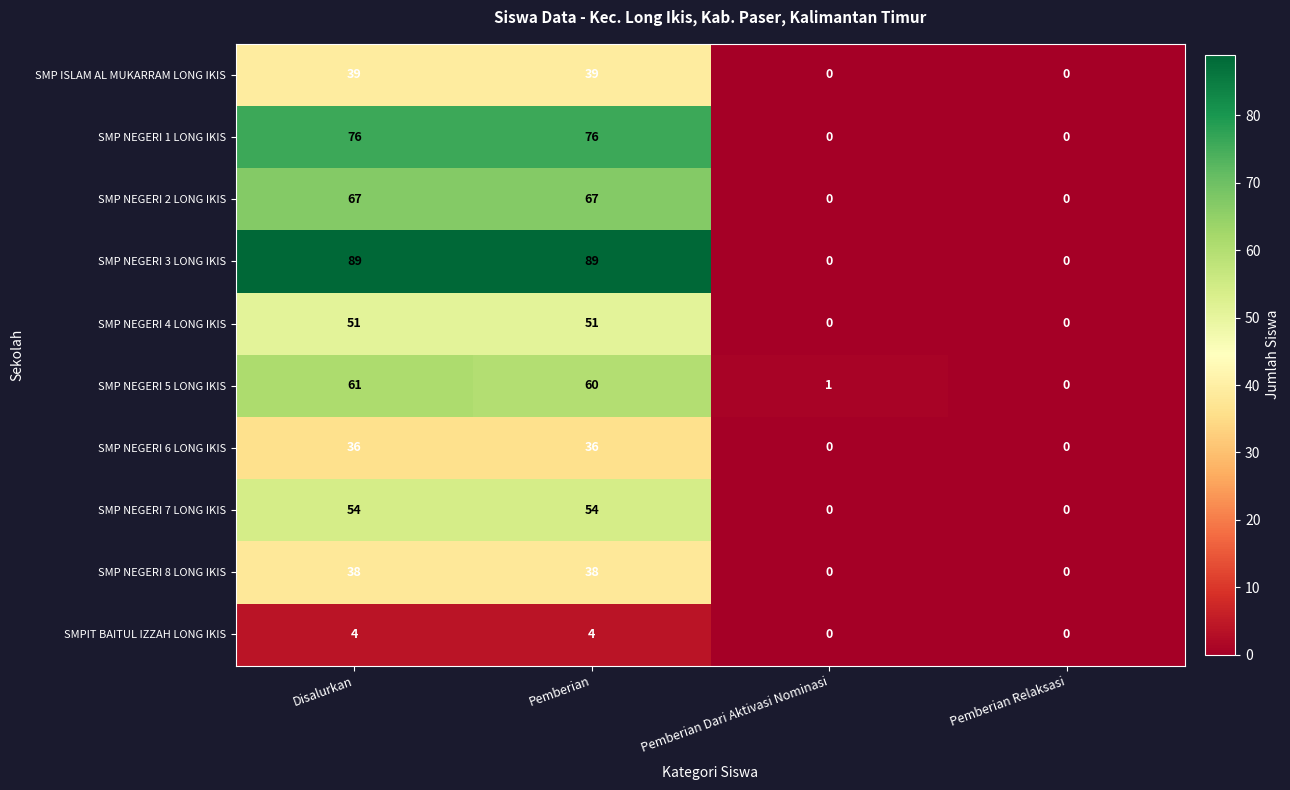

List the series in order of their peak value, lowest first.

SMPIT BAITUL IZZAH LONG IKIS, SMP NEGERI 6 LONG IKIS, SMP NEGERI 8 LONG IKIS, SMP ISLAM AL MUKARRAM LONG IKIS, SMP NEGERI 4 LONG IKIS, SMP NEGERI 7 LONG IKIS, SMP NEGERI 5 LONG IKIS, SMP NEGERI 2 LONG IKIS, SMP NEGERI 1 LONG IKIS, SMP NEGERI 3 LONG IKIS